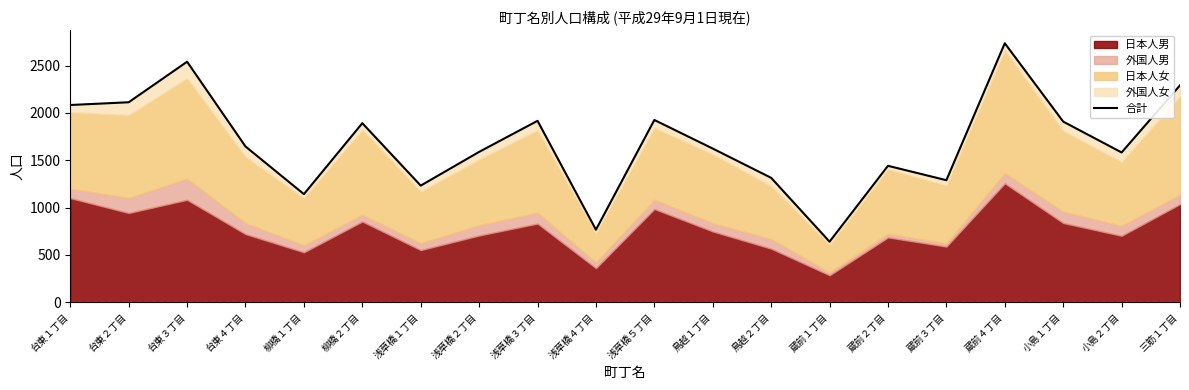

What value does the data have at 柳橋２丁目, to the nearest 10?

1890